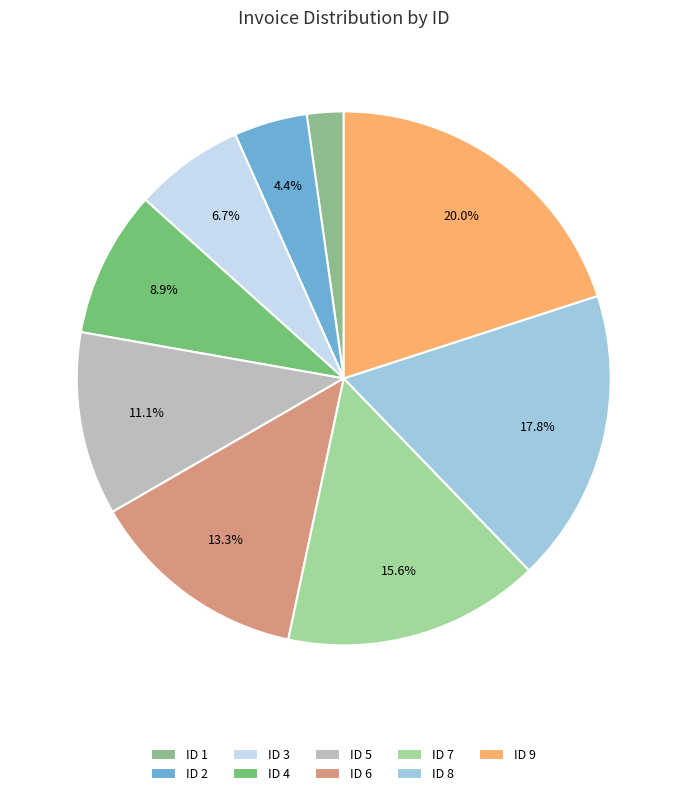

How many slices are in this pie chart?

9